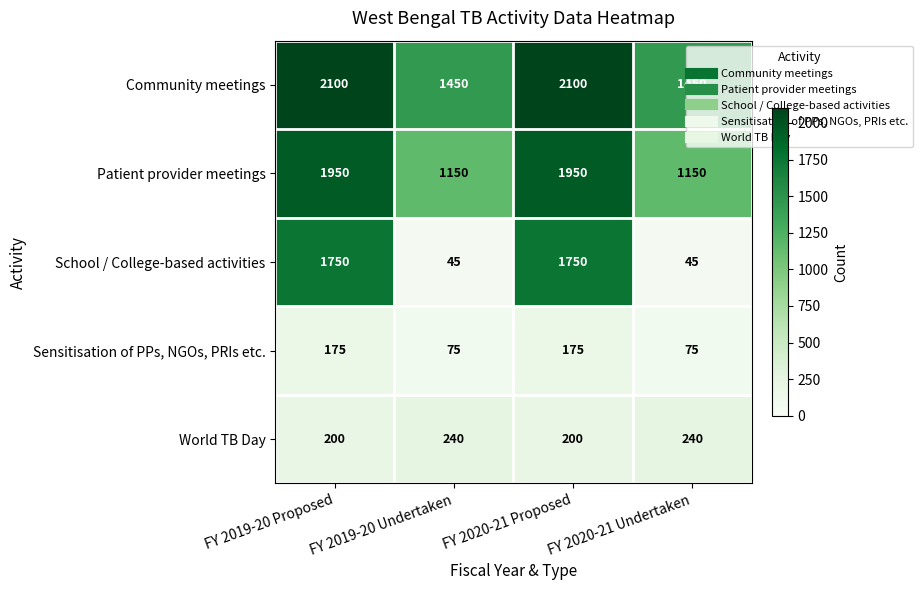

How many Community meetings values are between 1450 and 2100?

4